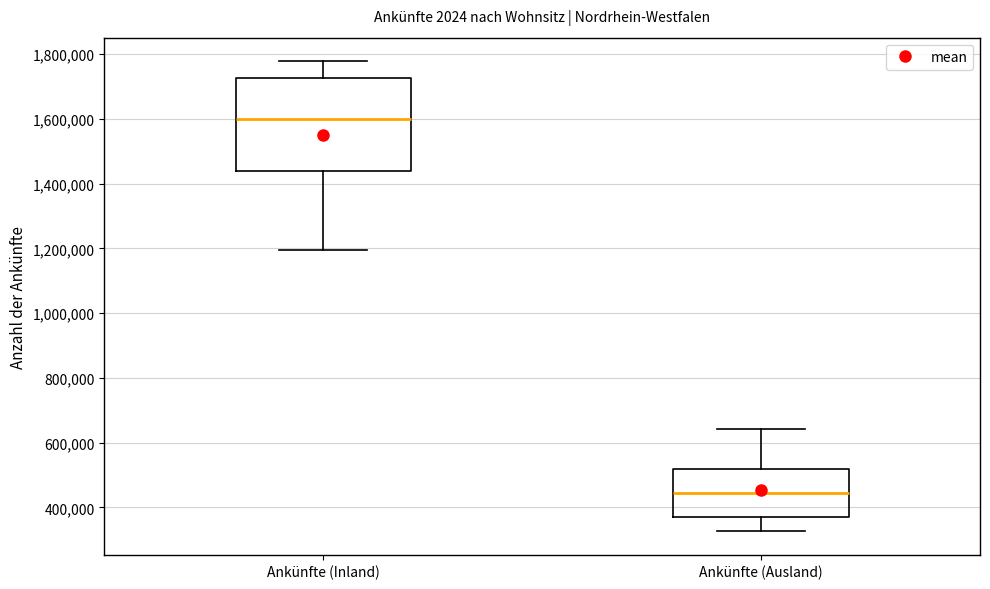

Reading left to right, read every box against the y-axis: the position of its median line, the range the box covers, and the ends of its whiskers. The values are not printed on the chart, so give them approximately, as read against the axis.

Ankünfte (Inland): median 1600000, box 1440000 to 1720000, whiskers 1200000 to 1780000
Ankünfte (Ausland): median 440000, box 360000 to 520000, whiskers 320000 to 640000